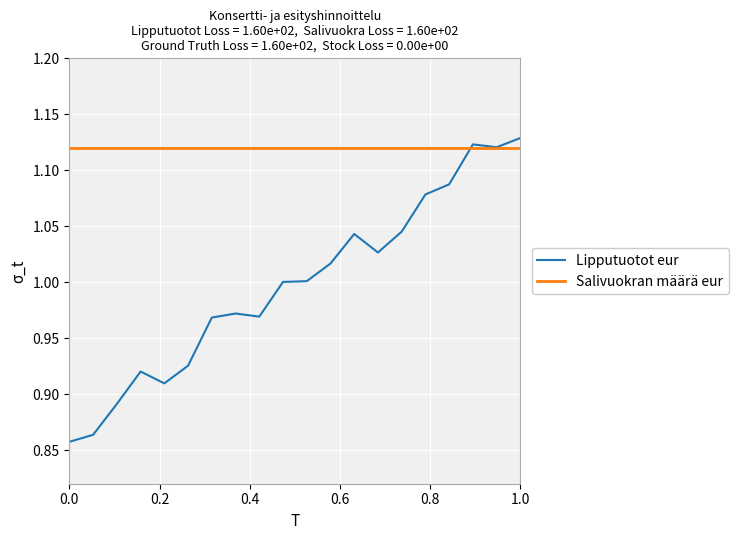

Which series has the widest spread of values?

Lipputuotot eur